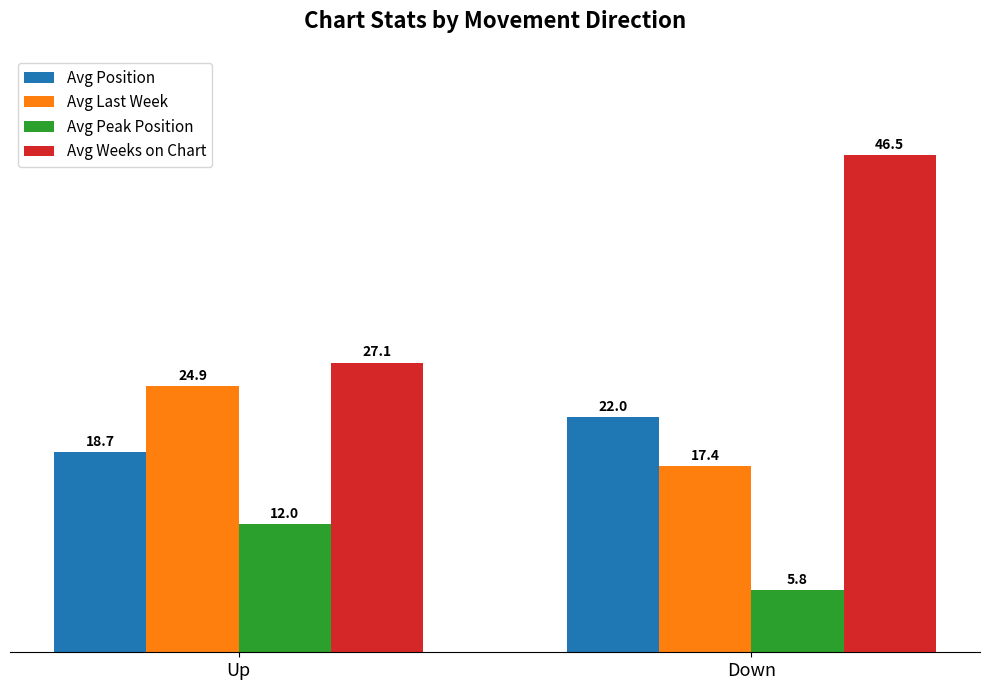

How many categories are shown in the chart?

2